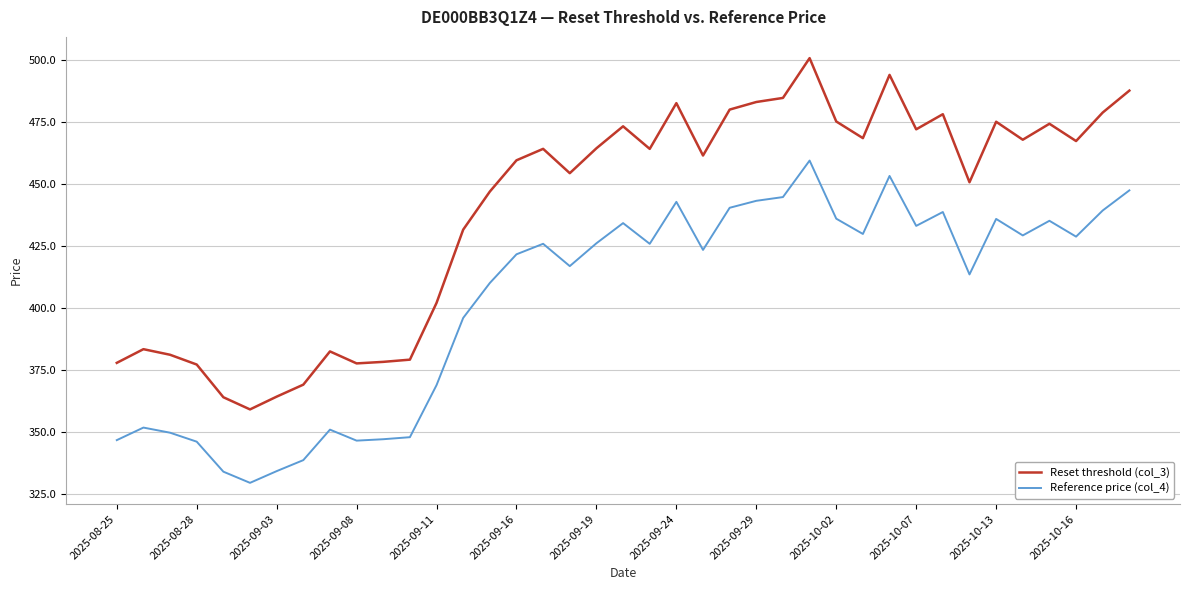

Which series has the largest total across all categories?

Reset threshold (col_3)